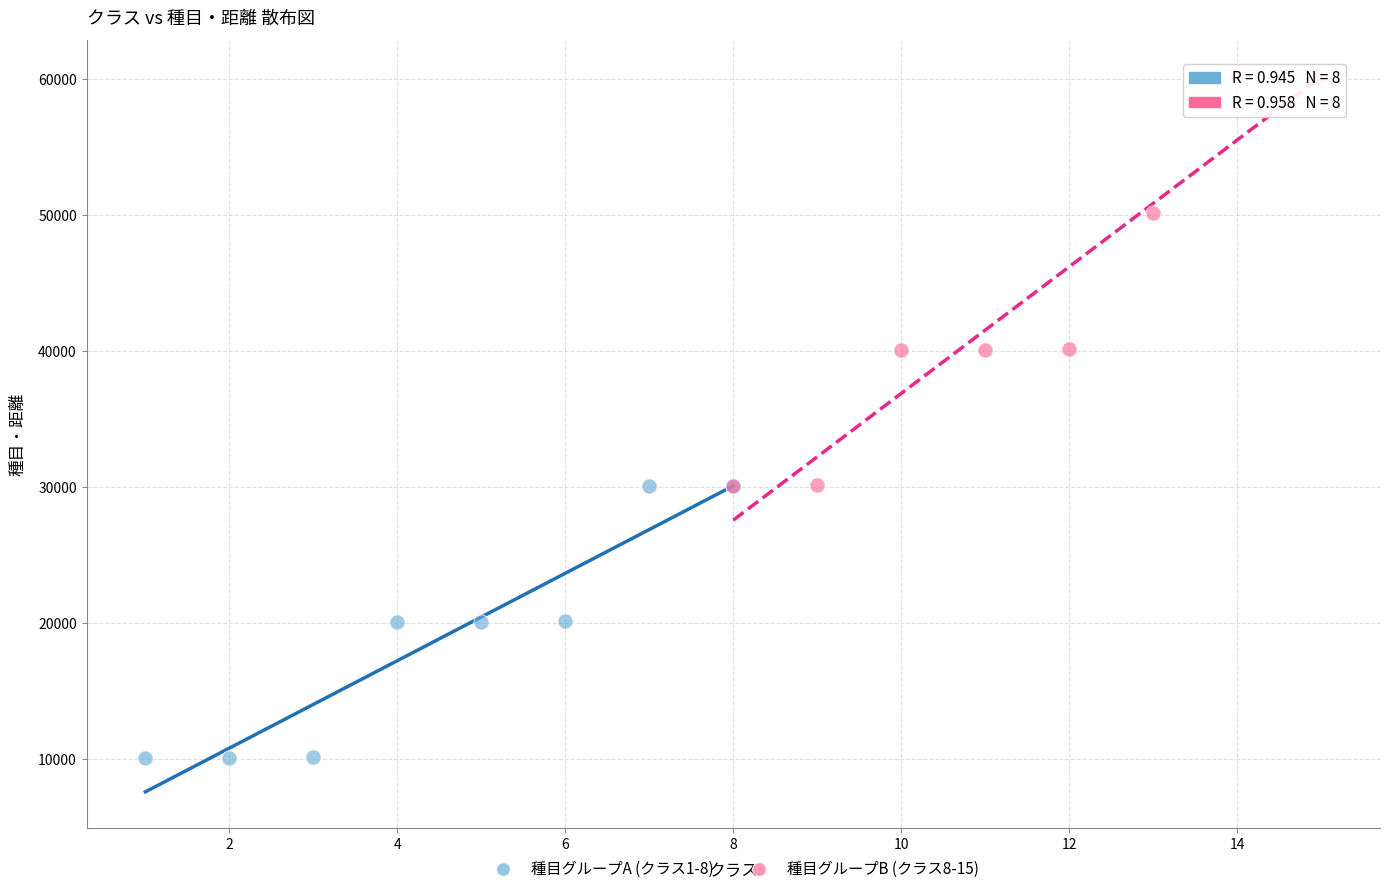

Which series has the largest Y range (max minus min)?

種目グループB (クラス8-15)